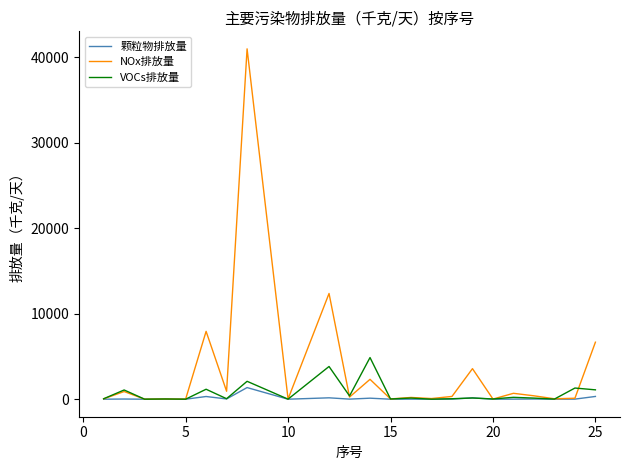

Rank the series by their maximum value, from lowest to highest.

颗粒物排放量, VOCs排放量, NOx排放量